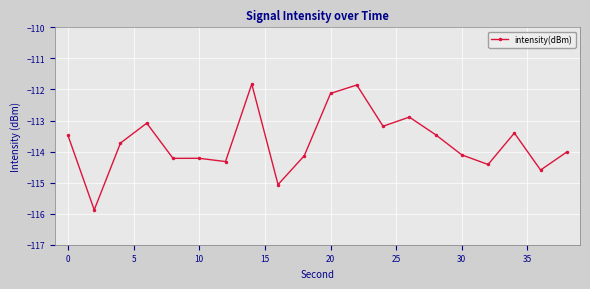

Does the chart have visible grid lines?

Yes